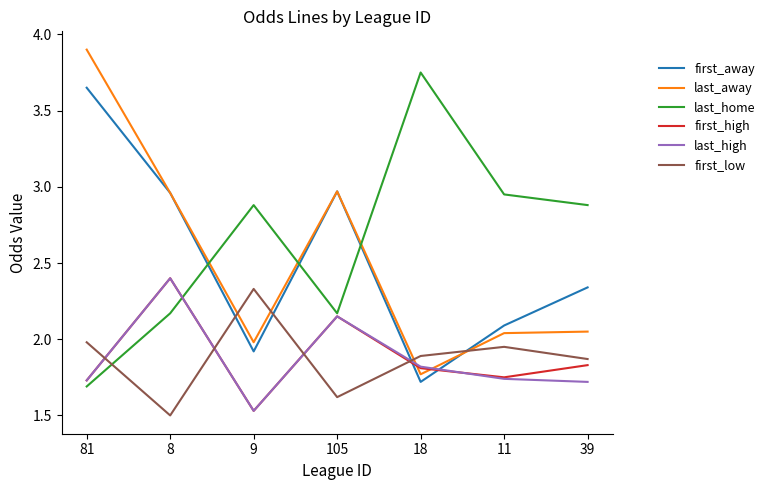

How many interior local peaks does the first_high series have?

2